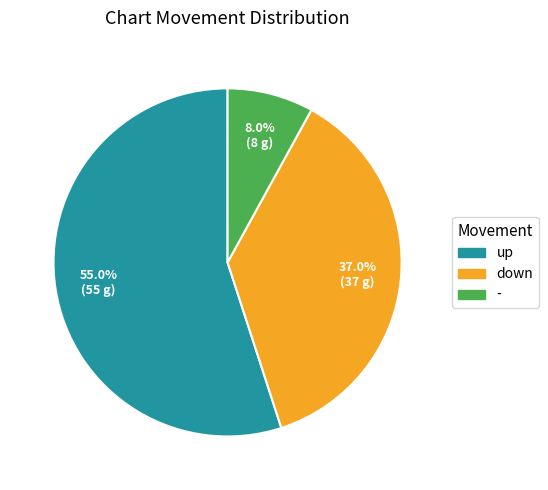

Which slice represents more than half of the pie?

up